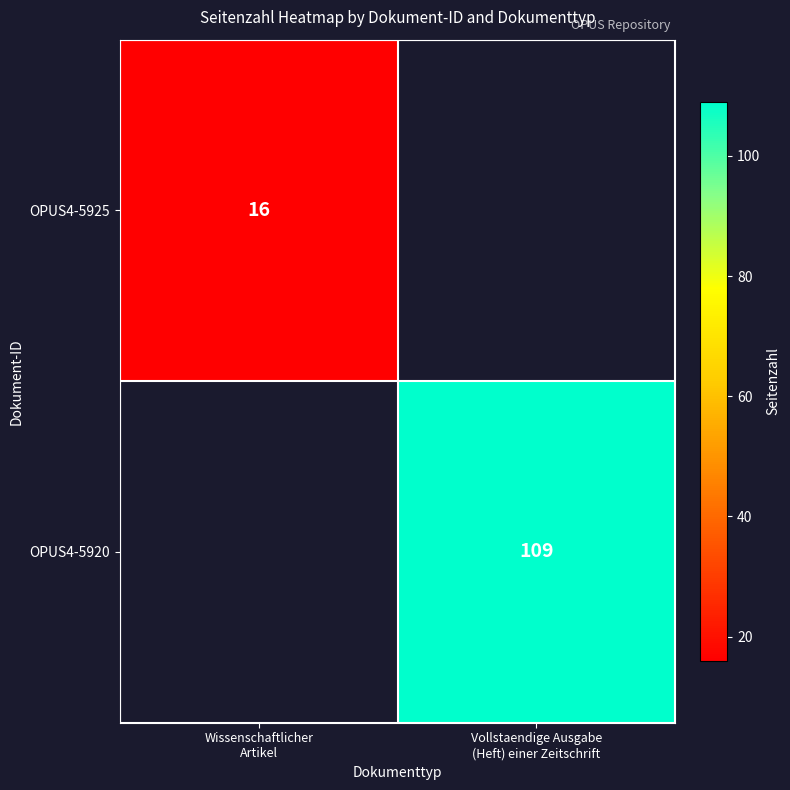

At how many categories does at least one series exceed 35?

1